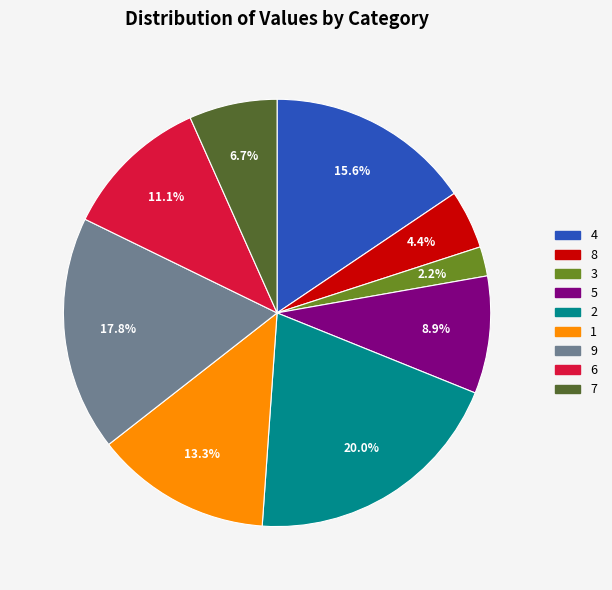

To the nearest percent, what portion does 9 represent?

18%